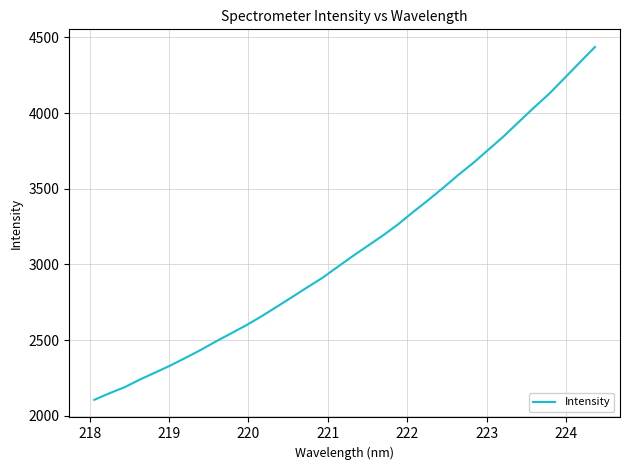

What is the minimum value shown in the chart?

2105.7